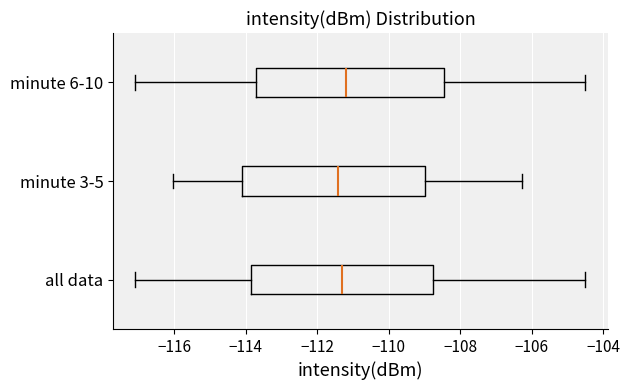

Reading bottom to top, read every box against the x-axis: the position of its median line, the range the box covers, and the ends of its whiskers. The values are not printed on the chart, so give them approximately, as read against the axis.

all data: median -111.4, box -113.8 to -108.8, whiskers -117.0 to -104.4
minute 3-5: median -111.4, box -114.2 to -109.0, whiskers -116.0 to -106.2
minute 6-10: median -111.2, box -113.8 to -108.4, whiskers -117.0 to -104.4